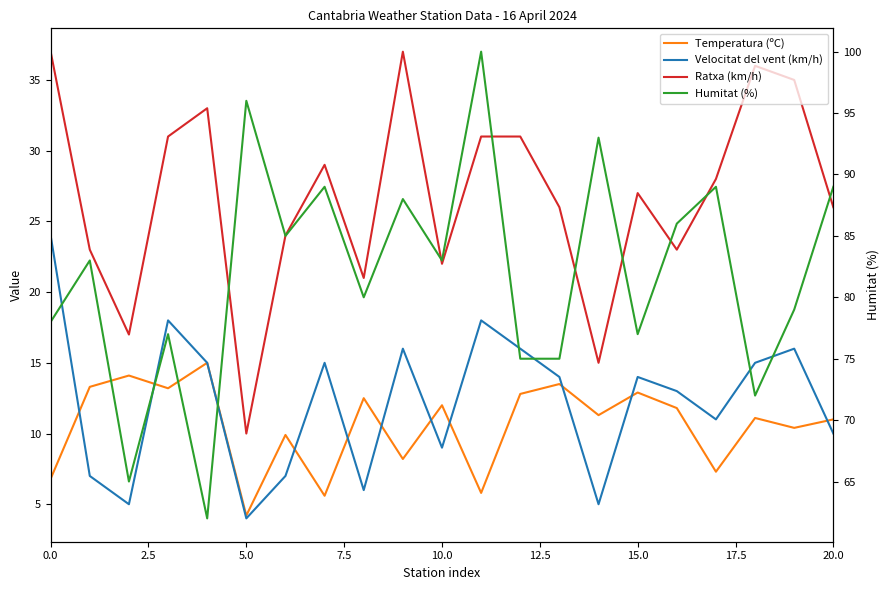

Which series has the largest total across all categories?

Humitat (%)